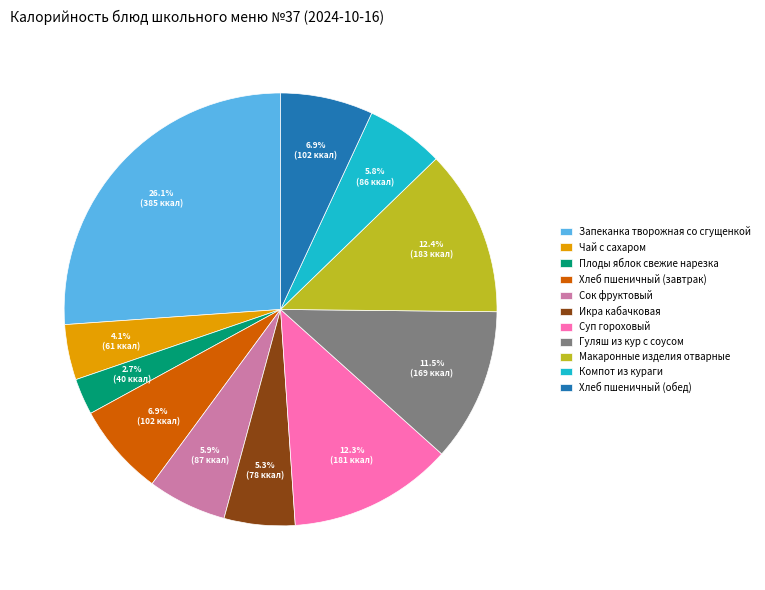

Which has a higher value, Сок фруктовый or Хлеб пшеничный (обед)?

Хлеб пшеничный (обед)